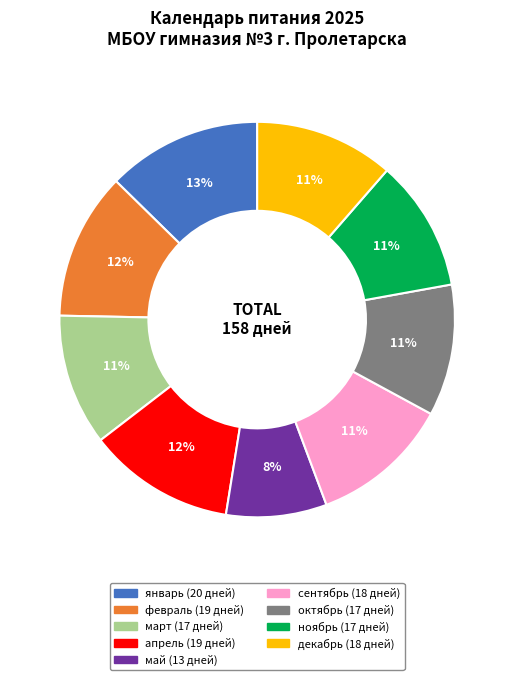

To the nearest percent, what is the average slice percentage?

11%